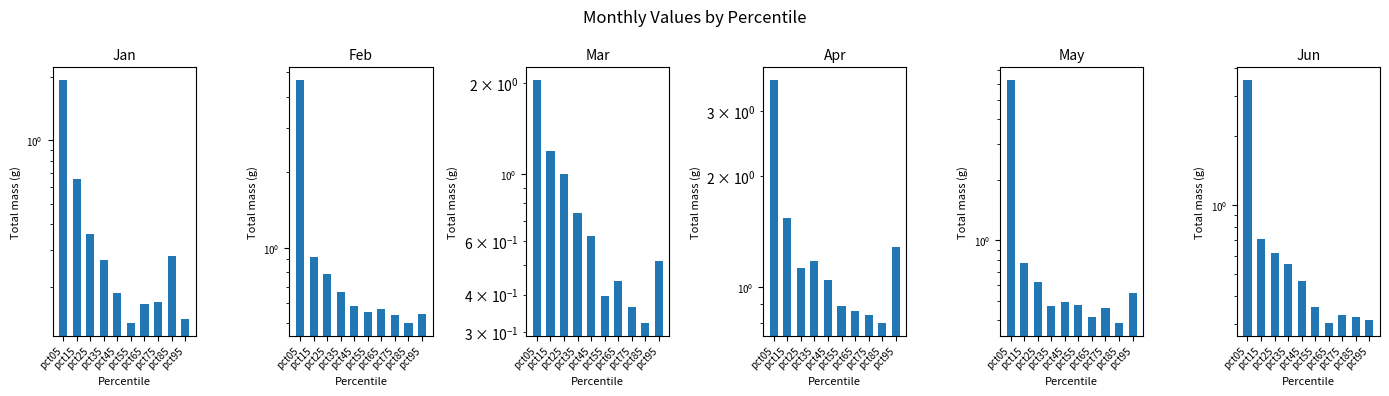

At which label is Feb closest to 2?

pct15